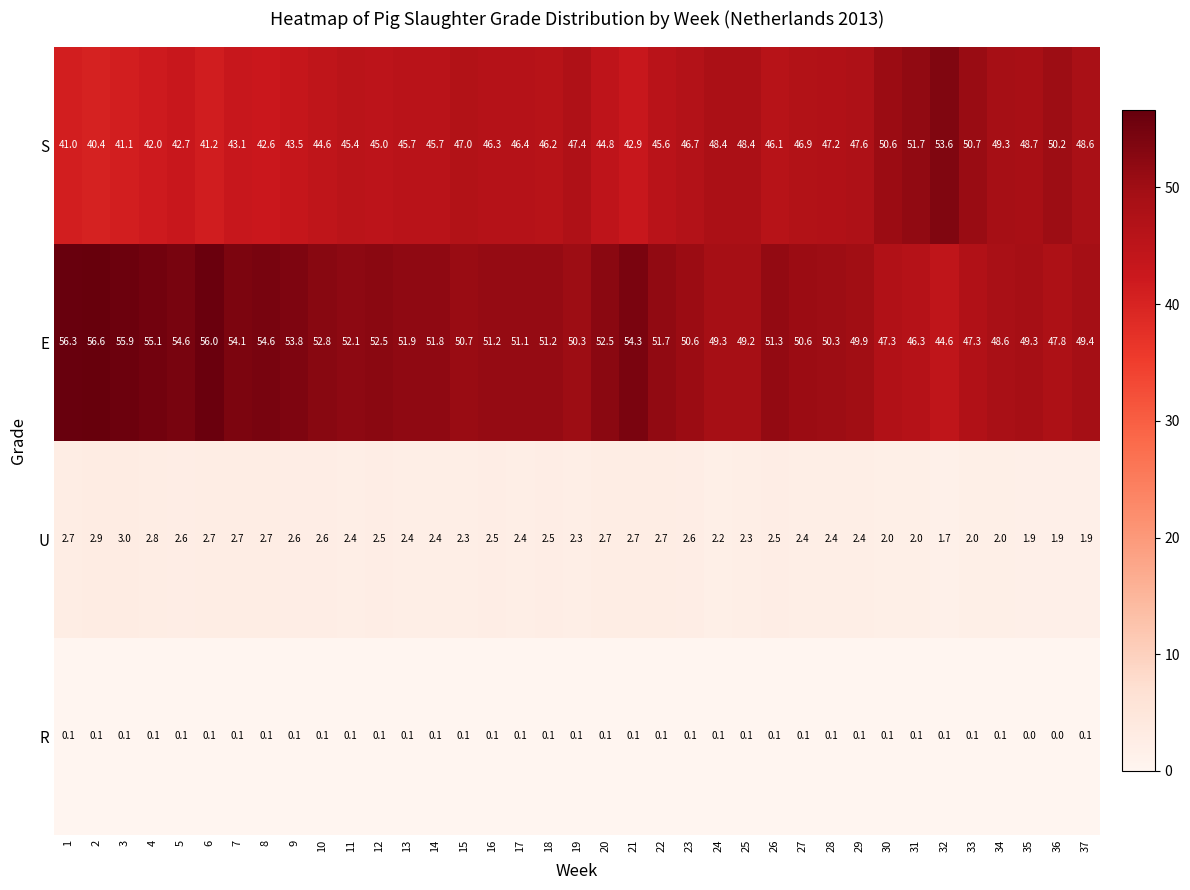

What is the total value across all series at 4?

100.0